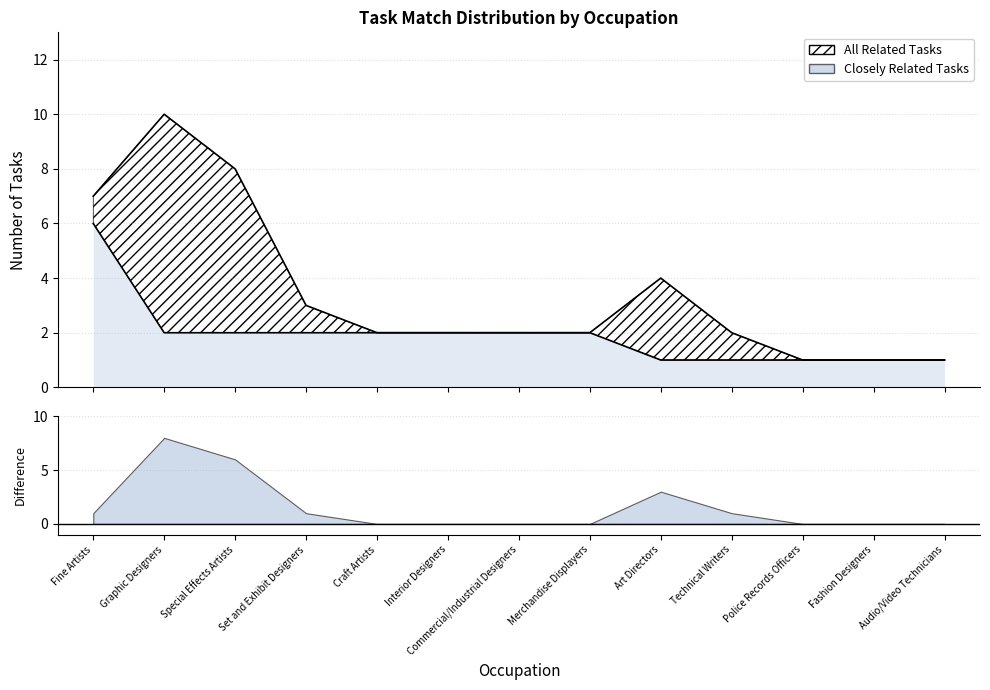

Which series has the widest spread of values?

All Related Tasks